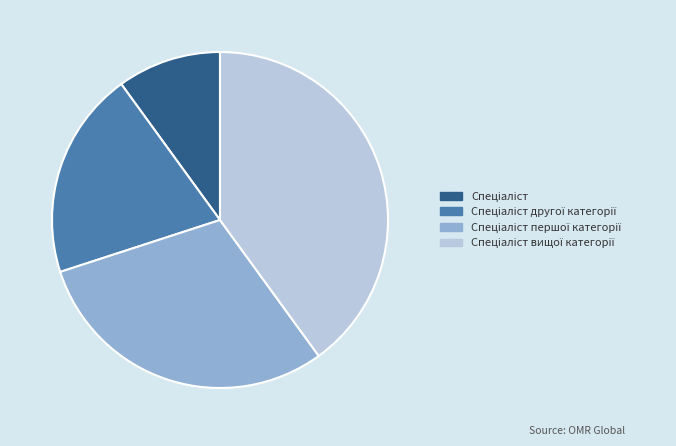

Is there a majority slice in this chart?

No